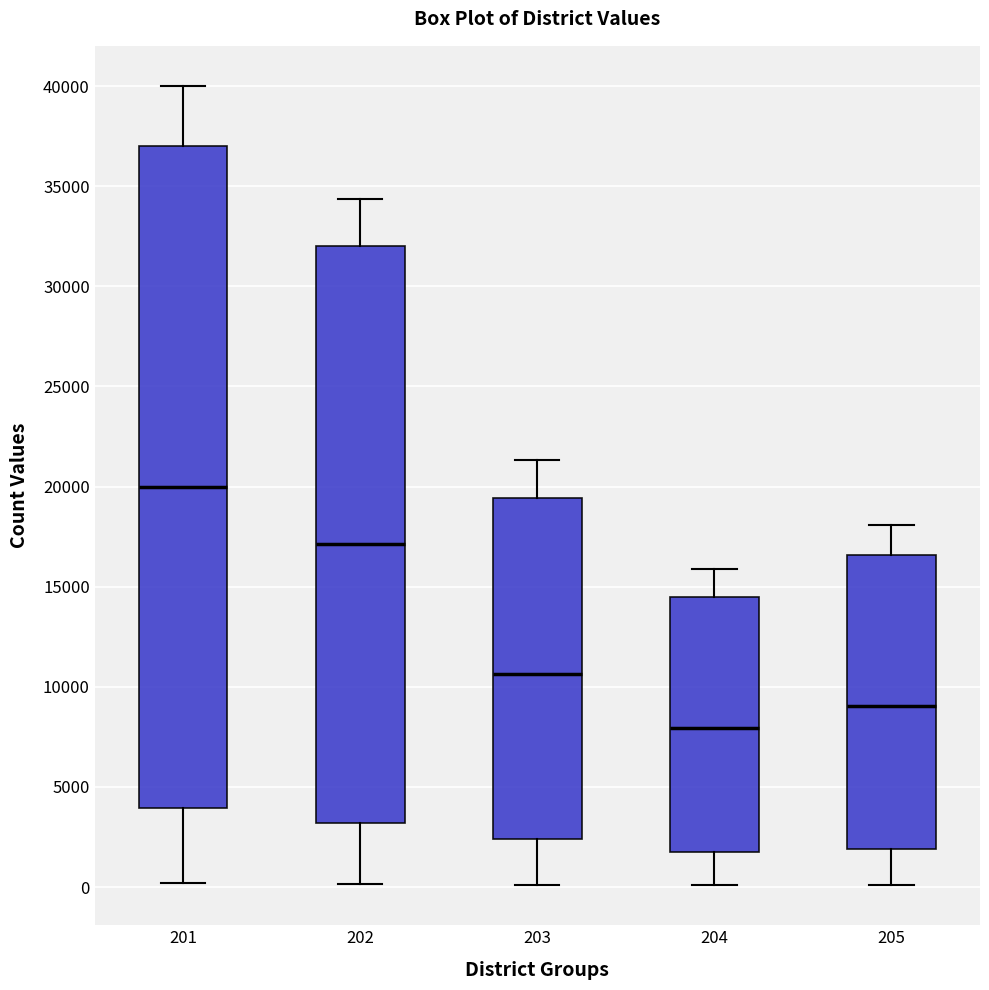

Which box has the lowest median line?

204